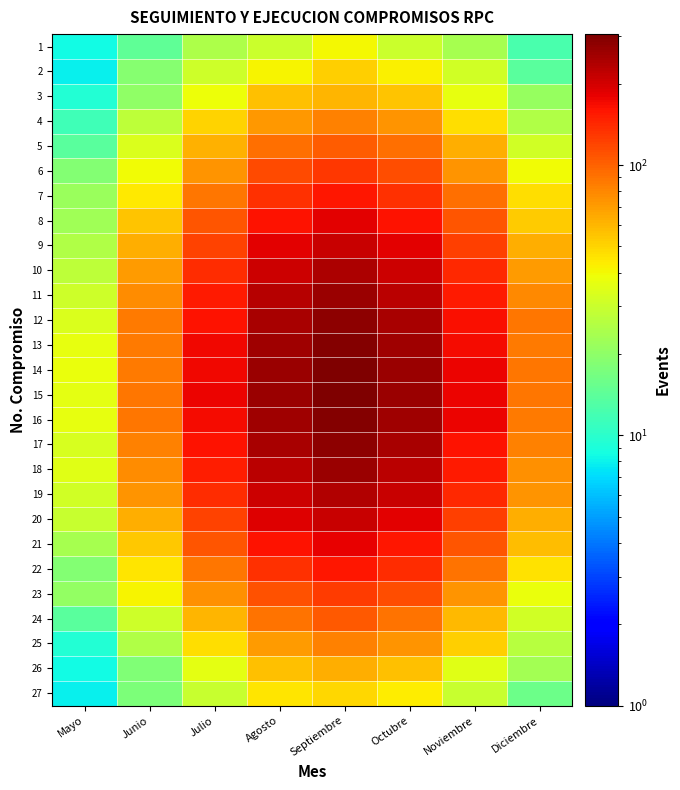

What is the total value across all series at Octubre?

4148.7